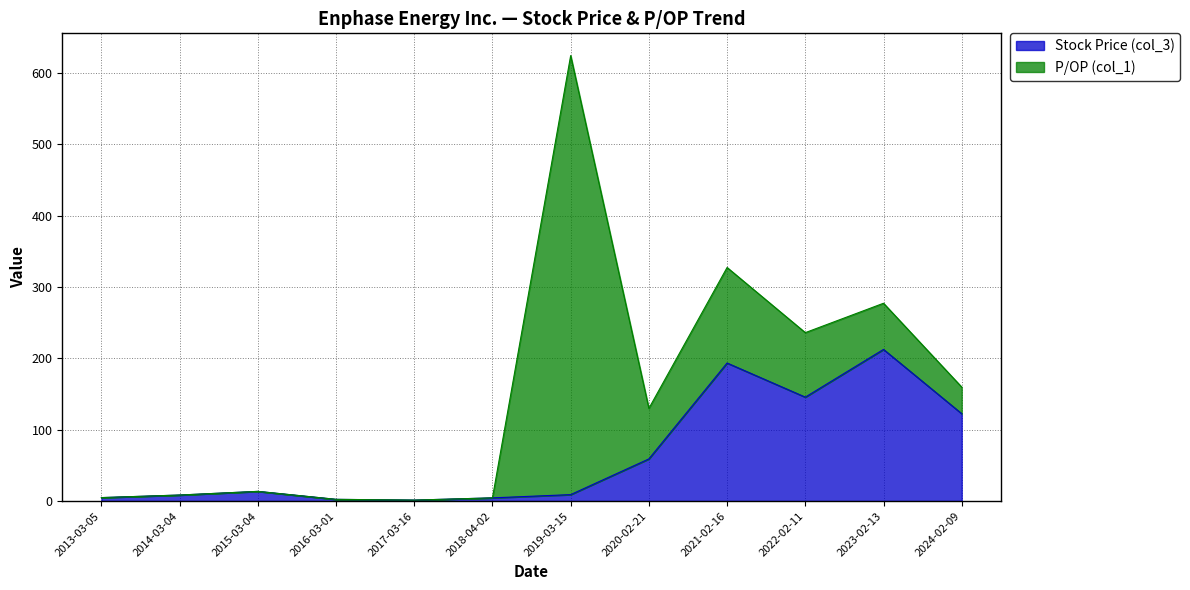

How many points are lower than both their immediate neighbors (excluding endpoints)?

2